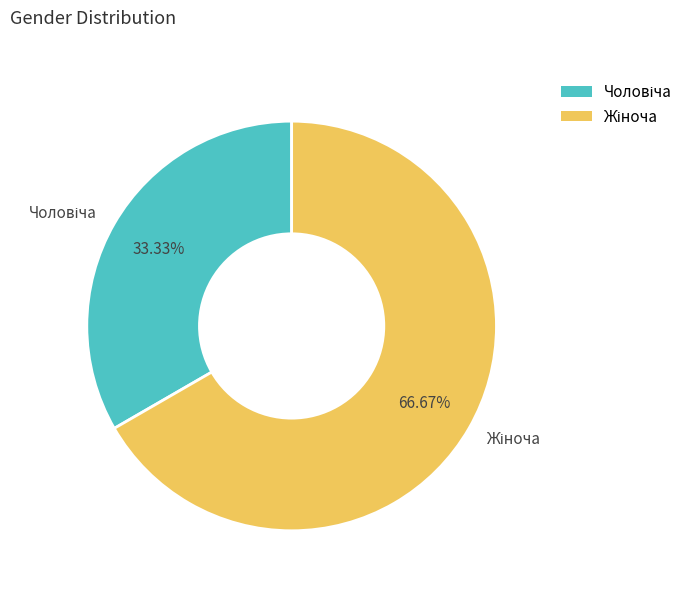

Is there any slice that represents more than half of the pie?

Yes